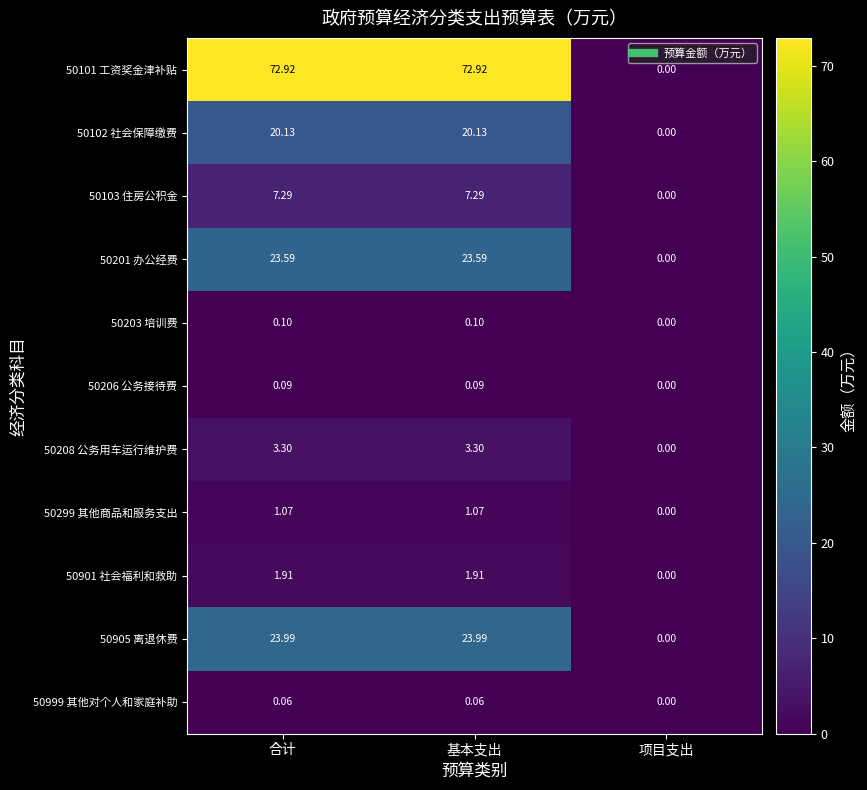

Where does the 50101 工资奖金津补贴 series first go above 72?

合计